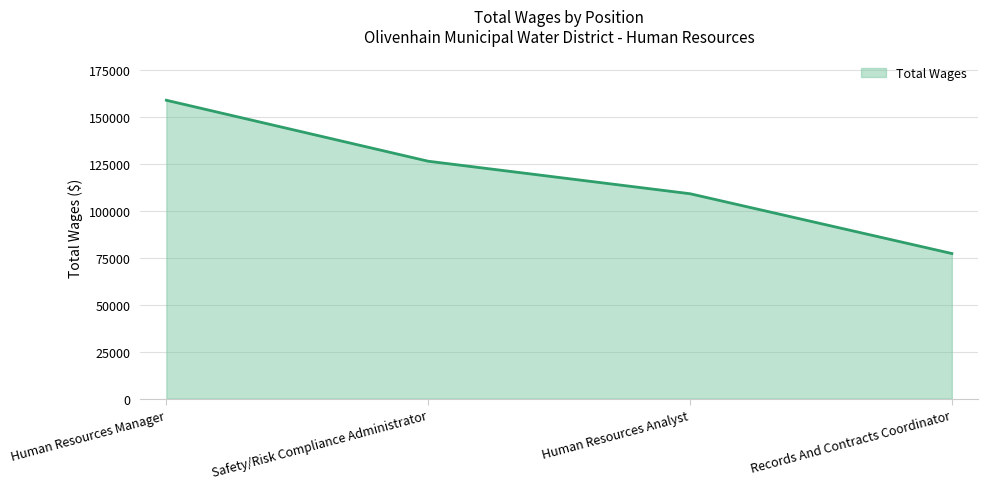

What is the sum of the values at Safety/Risk Compliance Administrator and Records And Contracts Coordinator?

203994